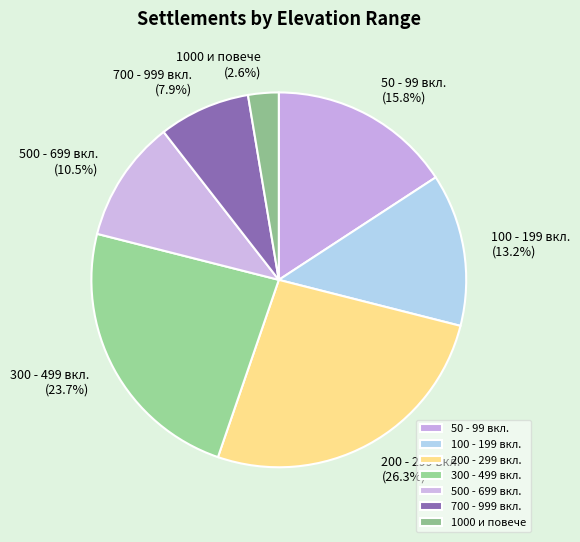

Is there a majority slice in this chart?

No